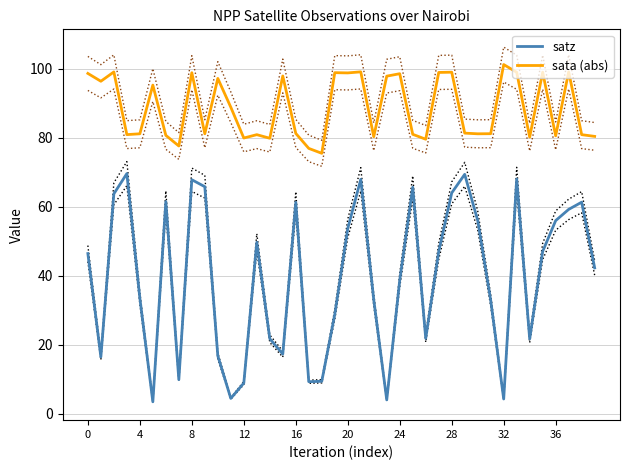

Does the chart have visible grid lines?

Yes